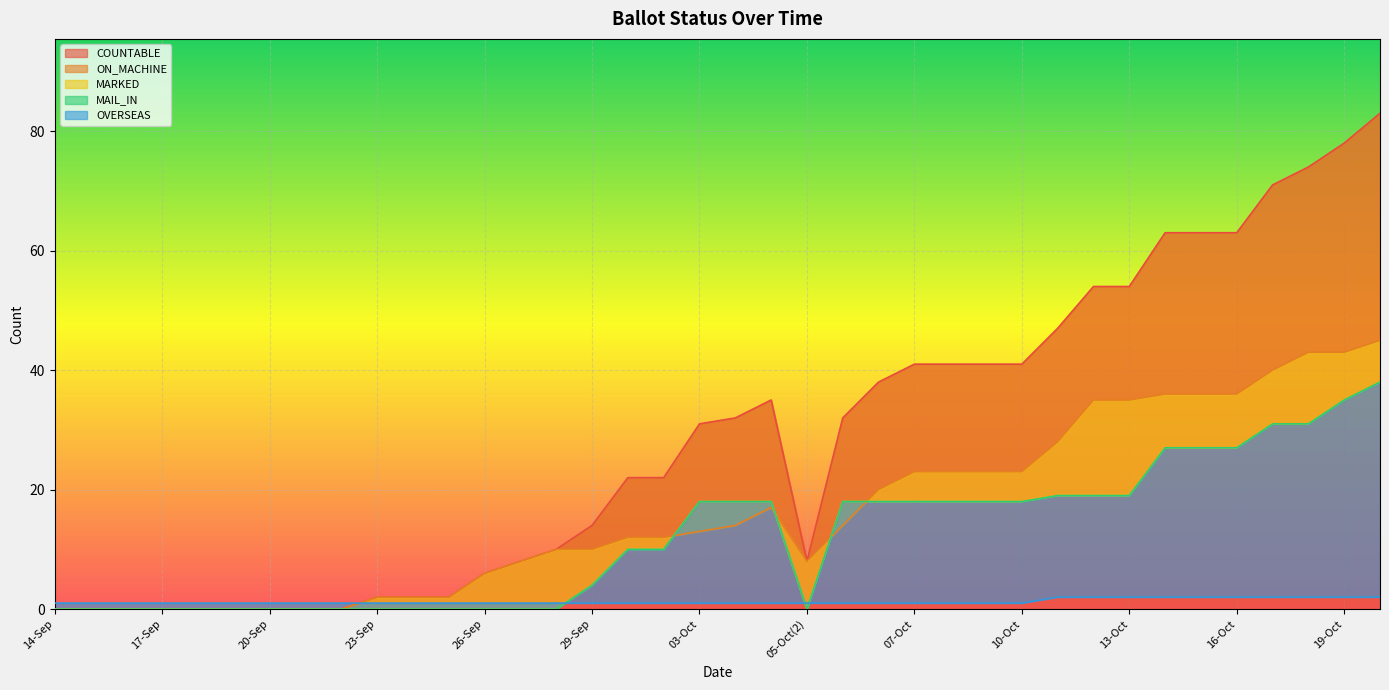

The value of ON_MACHINE at 20-Oct is 63. True or false?

False